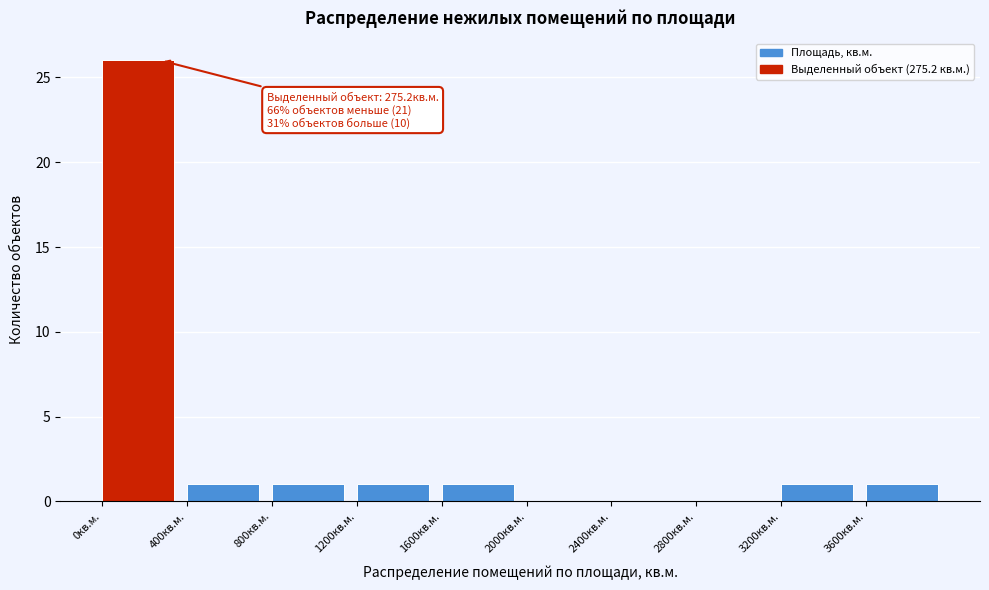

Over which range of the x-axis is the bar tallest?

0 to 400